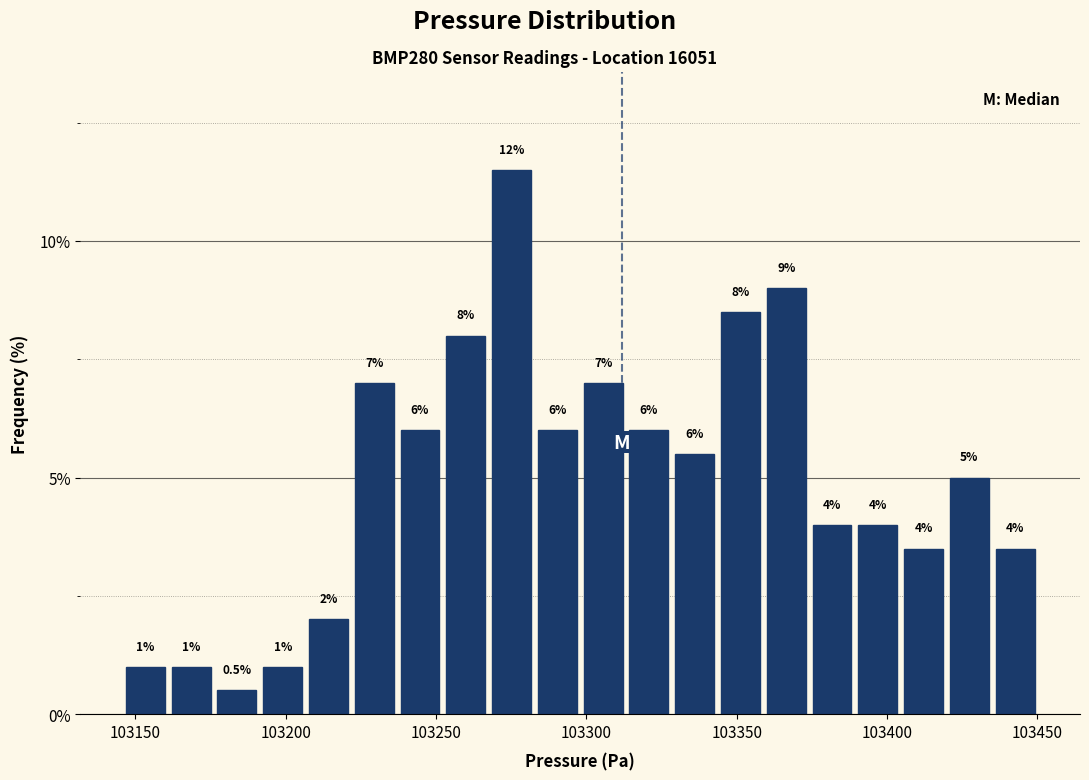

Read against the x-axis, roughly where is the centre of the tallest bar?

103275